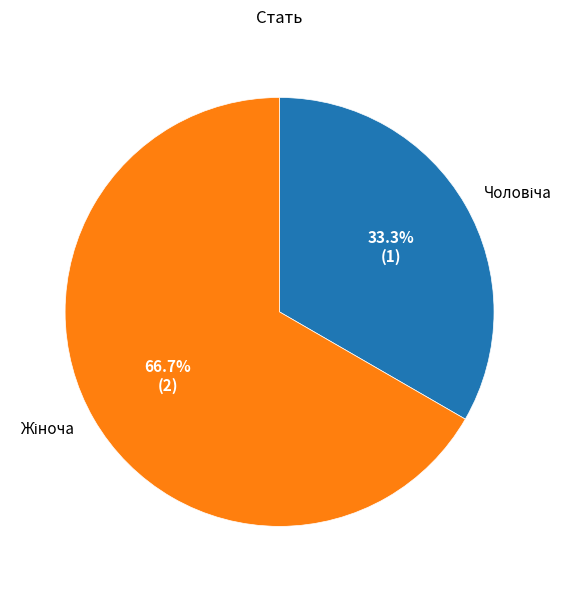

Count the number of slices in the pie.

2